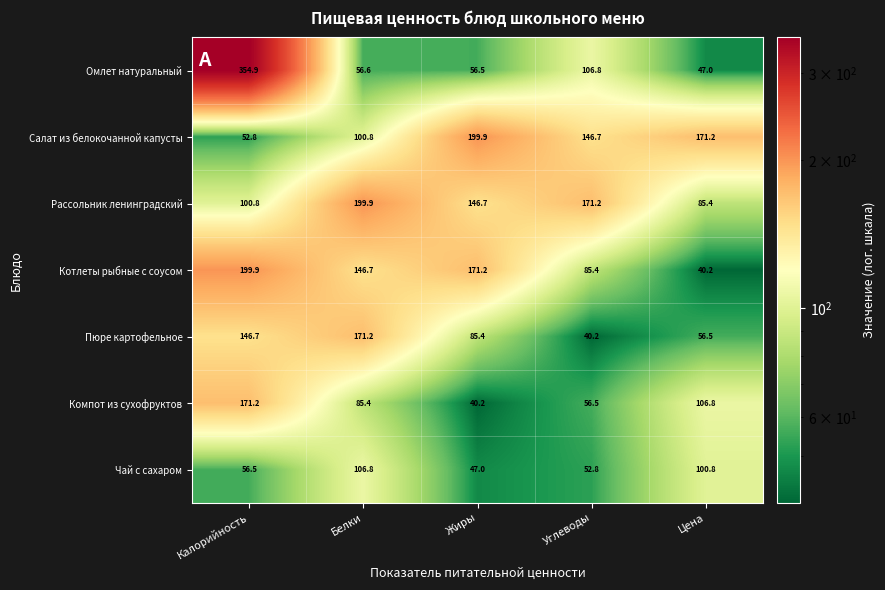

How many distinct data groups are displayed?

7